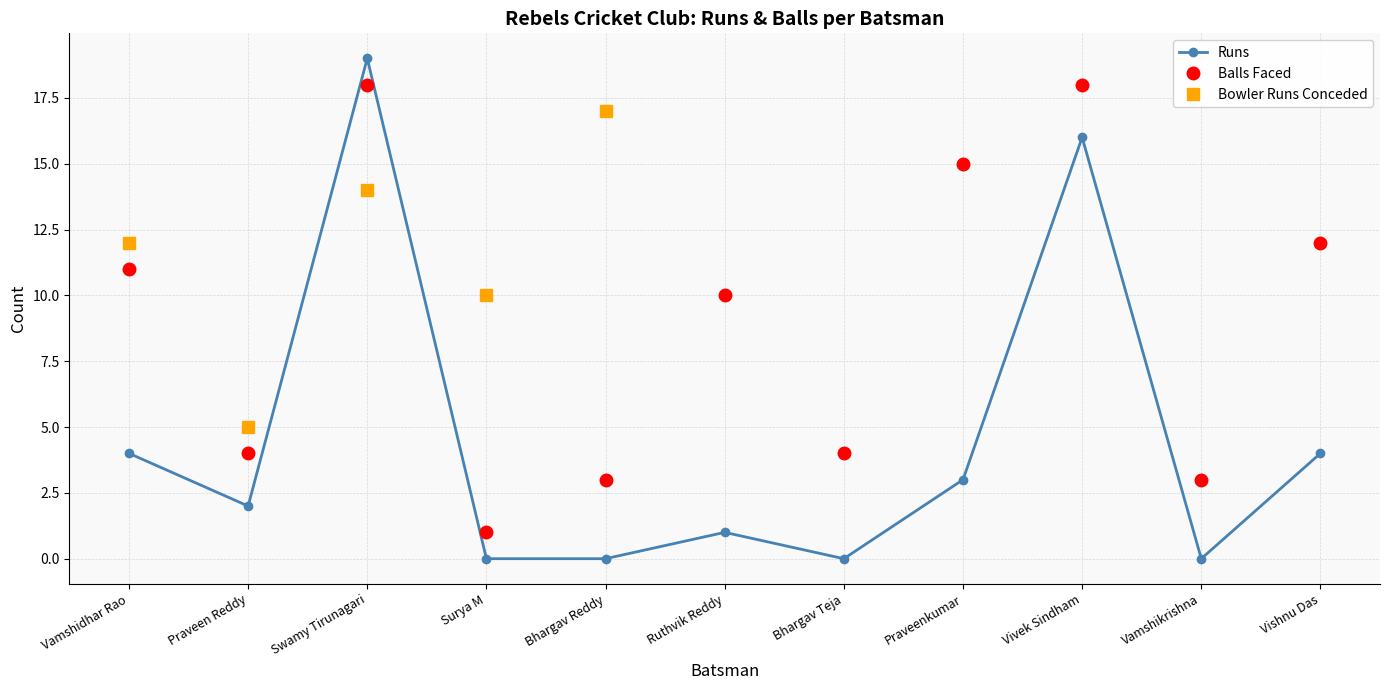

At which label does Balls first exceed 10?

Vamshidhar Rao